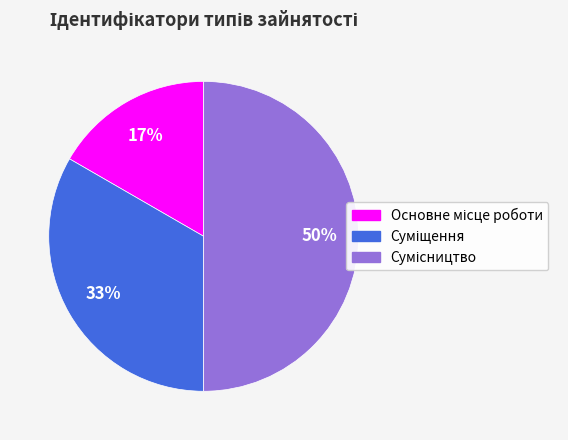

To the nearest percent, what is the average slice percentage?

33%